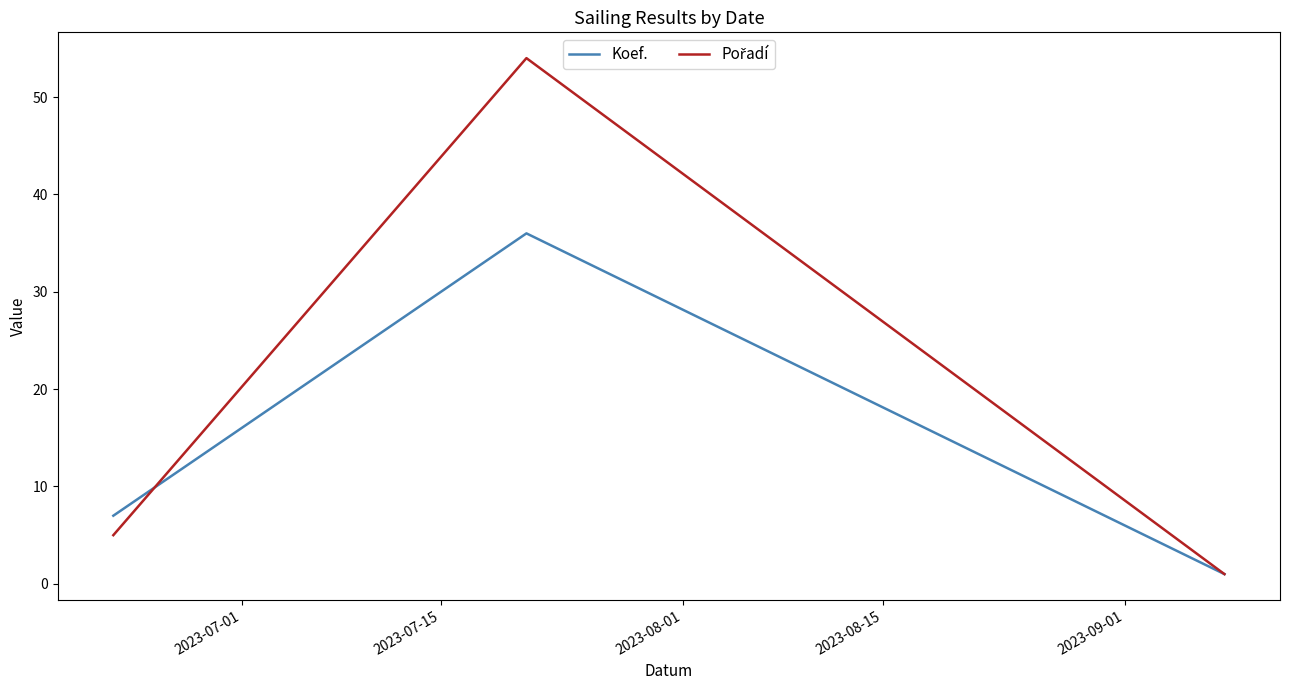

What is the value of the Pořadí point at the 3rd from the left?

1